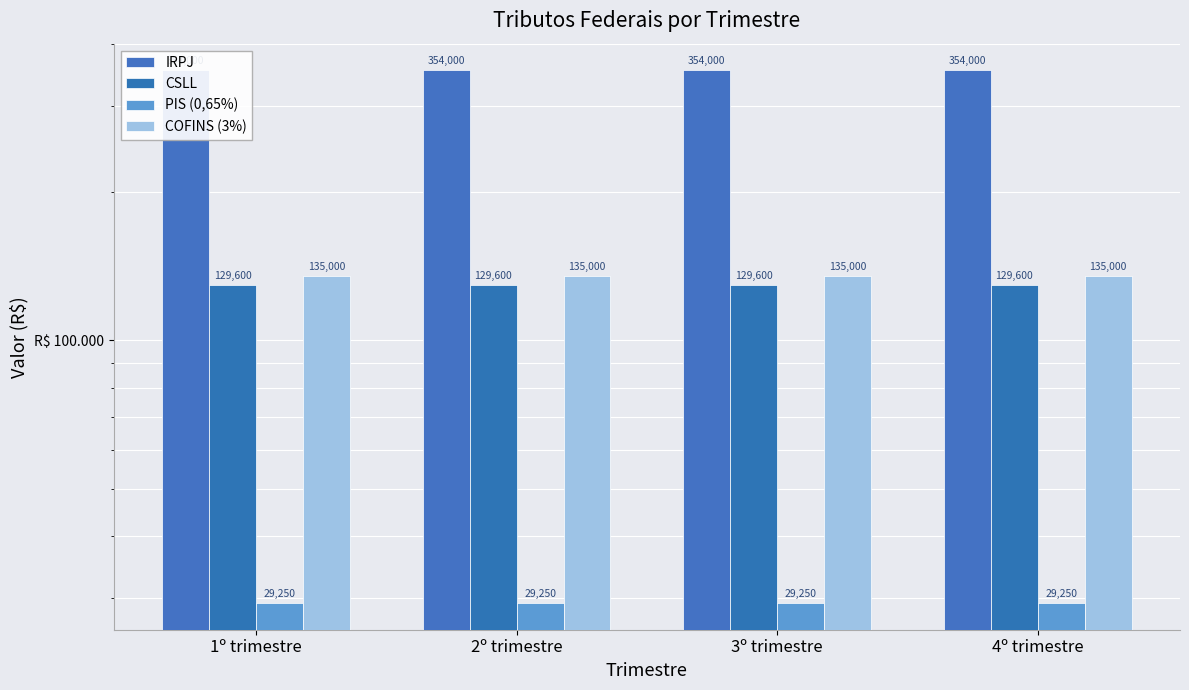

Count the number of categories in the chart.

4